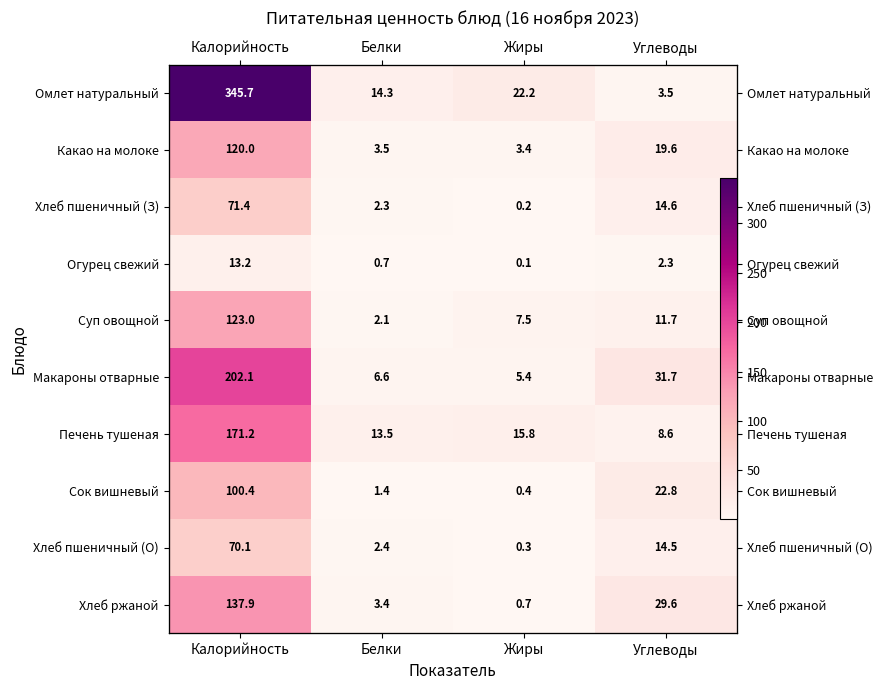

List the labels in order of Суп овощной value, largest first.

Калорийность, Углеводы, Жиры, Белки